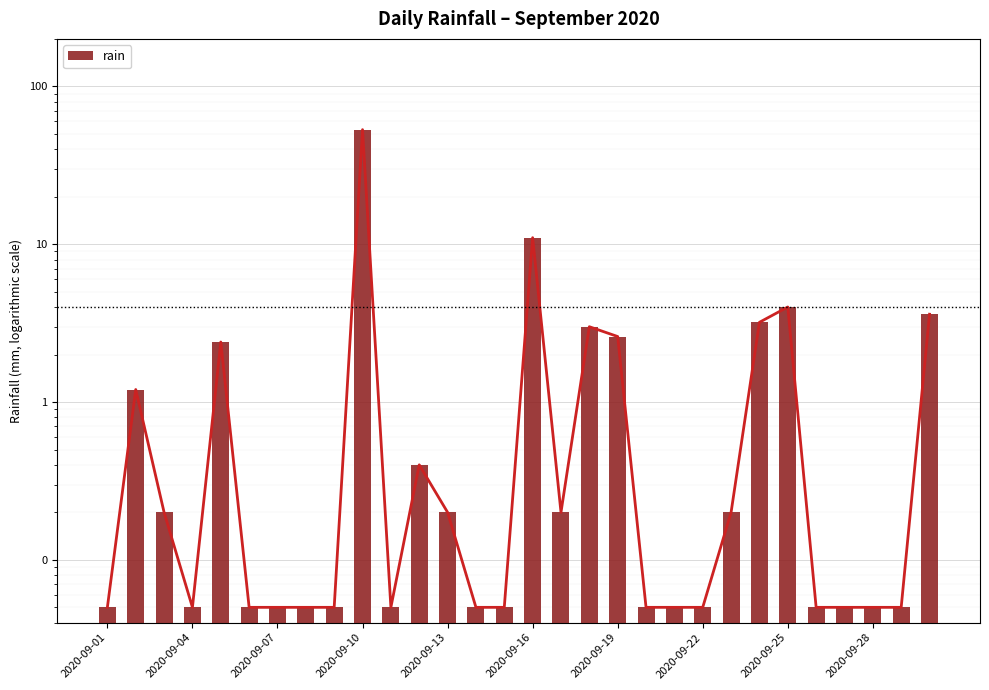

Where is the data nearest to the value 26?

2020-09-16